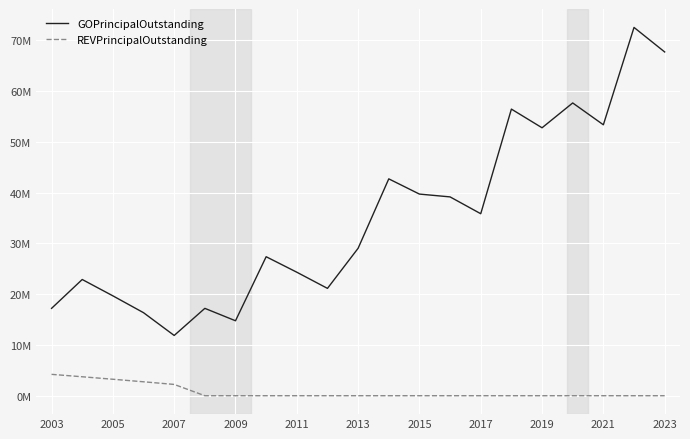

Does the chart display data point markers on the line(s)?

No